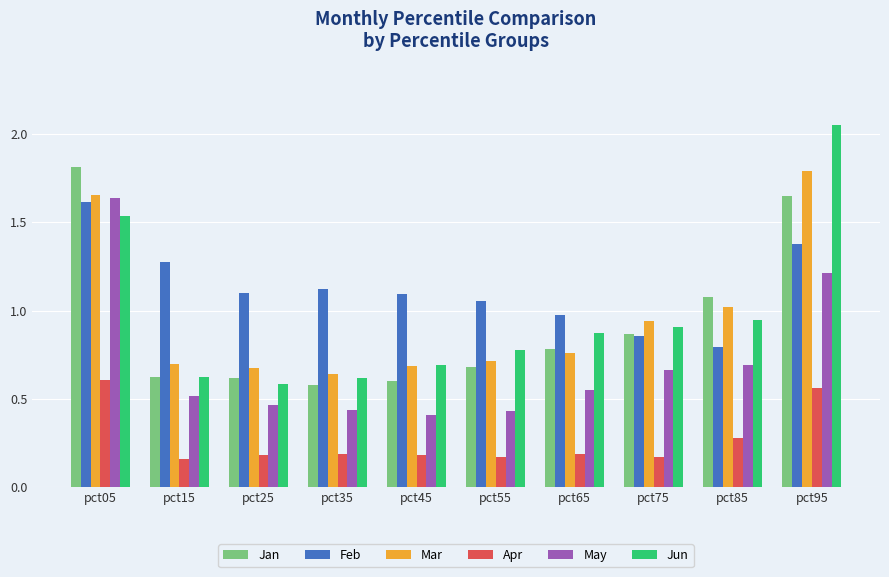

True or false: Feb has a value of 2.3 at pct95.

False